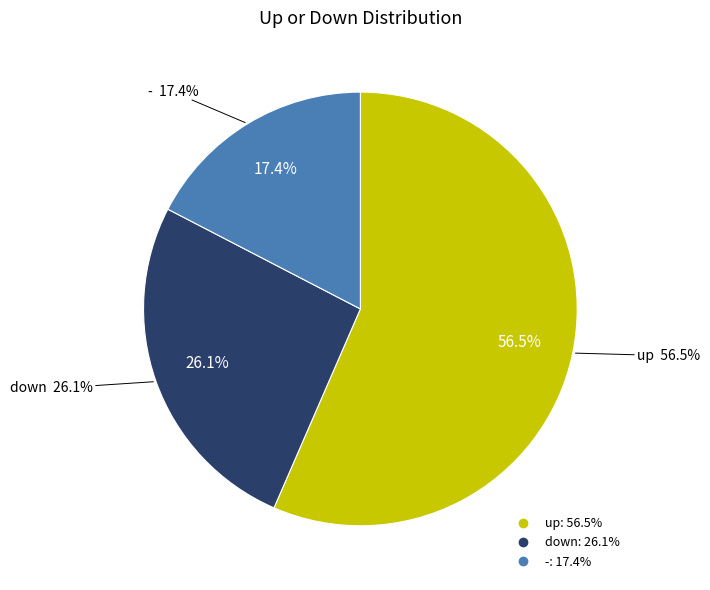

Which has a higher value, up or down?

up